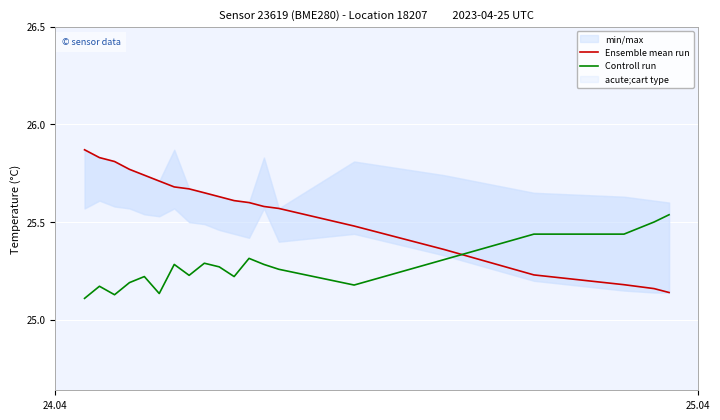

True or false: Ensemble mean run and Controll run cross at least once.

True